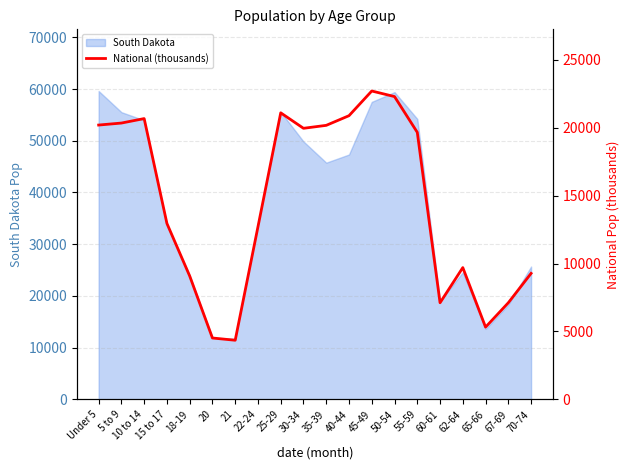

At which category does the data reach its first local peak?

10 to 14